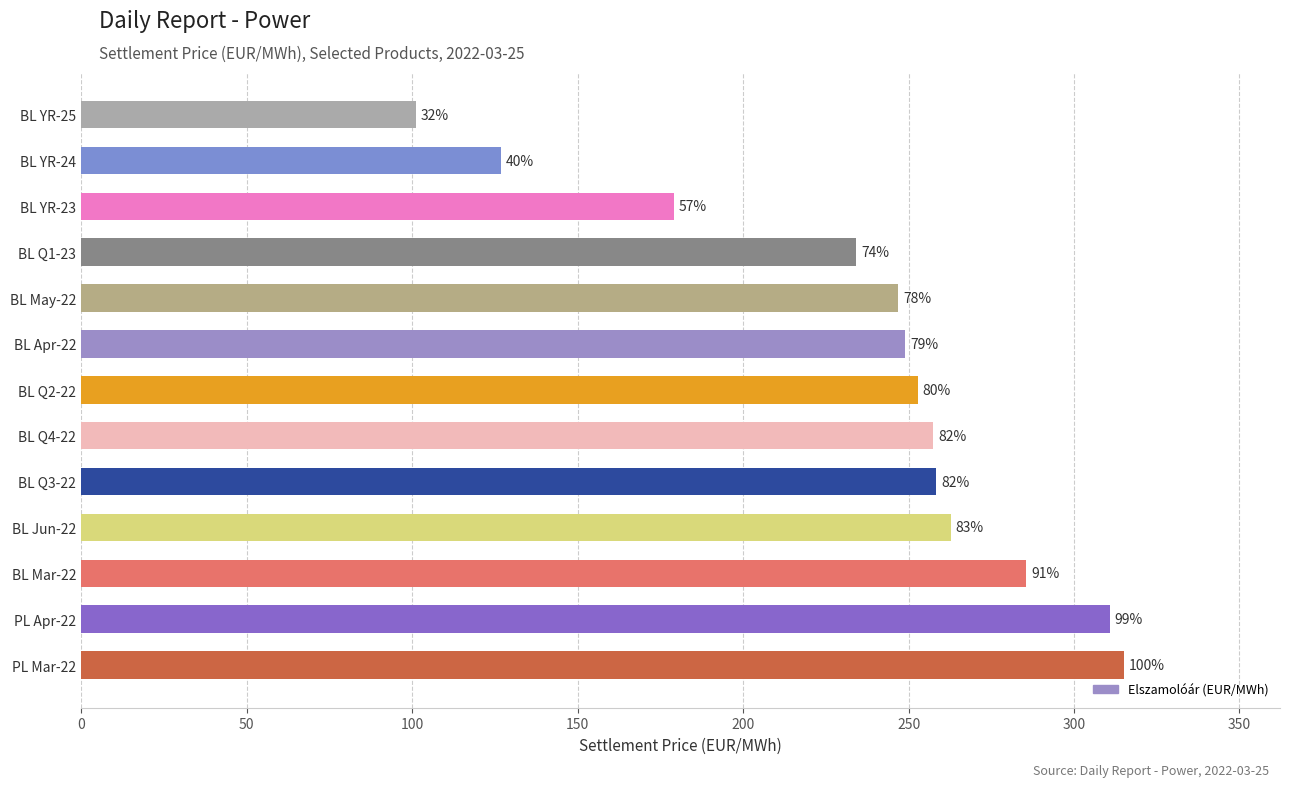

Are the bars horizontal?

Yes